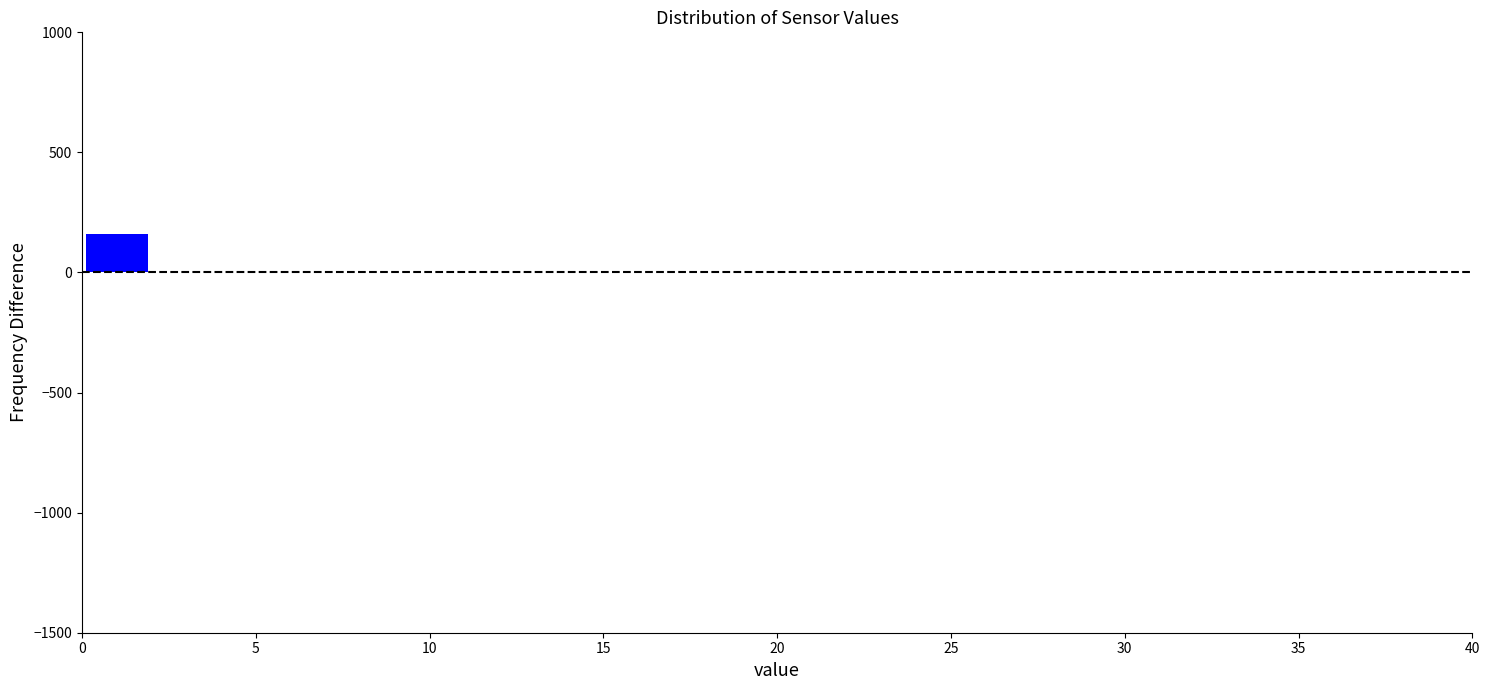

Reading left to right, transcribe this chart: for each bar, give the range it covers on the x-axis and its height. The values are not printed on the chart, so give them approximately, as read against the axis.

0 to 2: 150
2 to 4: 0
4 to 6: 0
6 to 8: 0
8 to 10: 0
10 to 12: 0
12 to 14: 0
14 to 16: 0
16 to 18: 0
18 to 20: 0
20 to 22: 0
22 to 24: 0
24 to 26: 0
26 to 28: 0
28 to 30: 0
30 to 32: 0
32 to 34: 0
34 to 36: 0
36 to 38: 0
38 to 40: 0